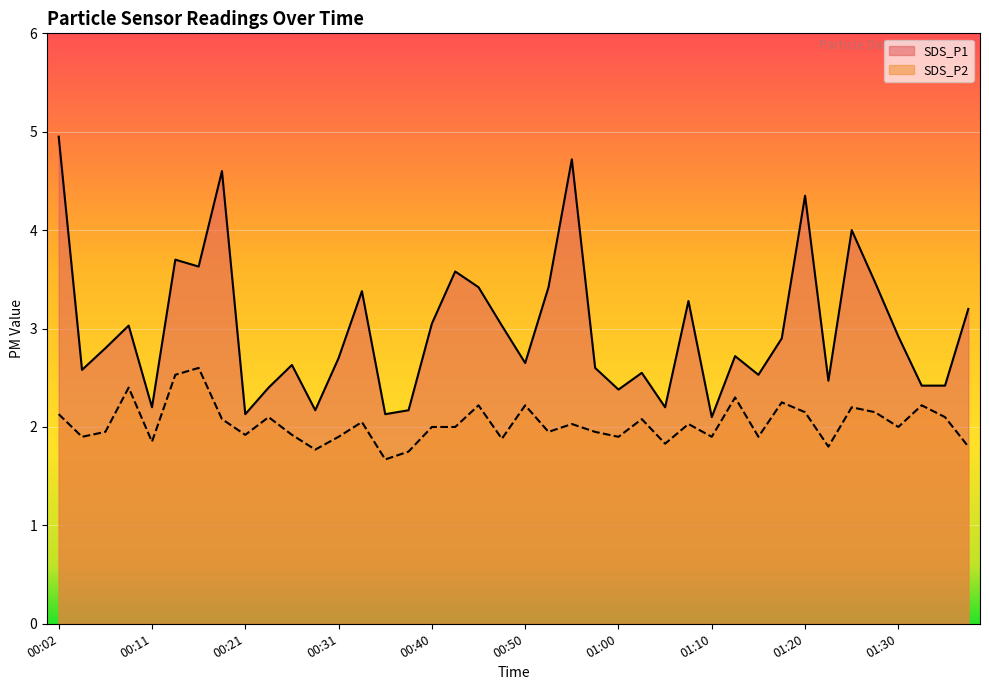

Is it true that SDS_P2 equals 2.0 at 00:55?

True